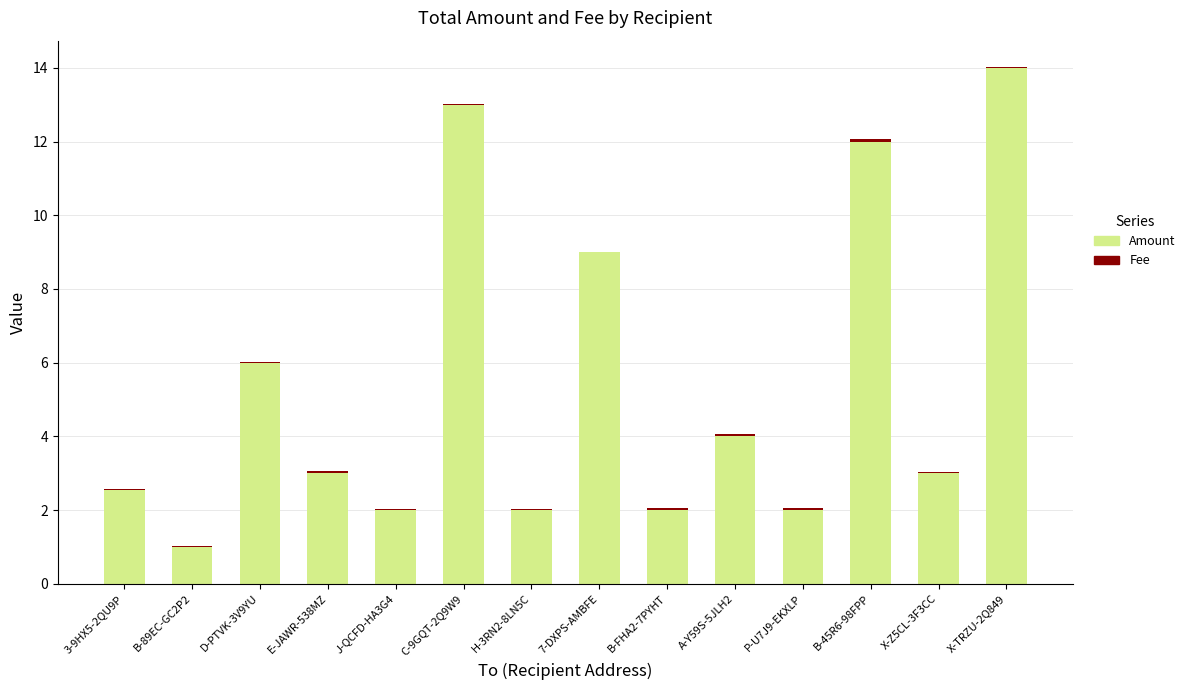

True or false: Amount has a value of 23.3 at C-9GQT-2Q9W9.

False